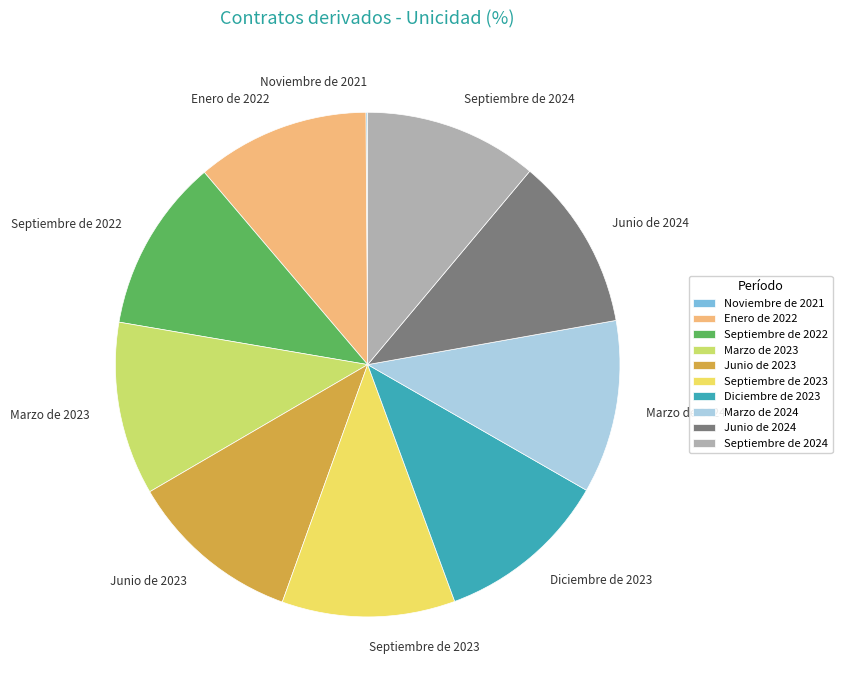

Approximately how many times larger is the value at Diciembre de 2023 compared to Marzo de 2023?

1.0